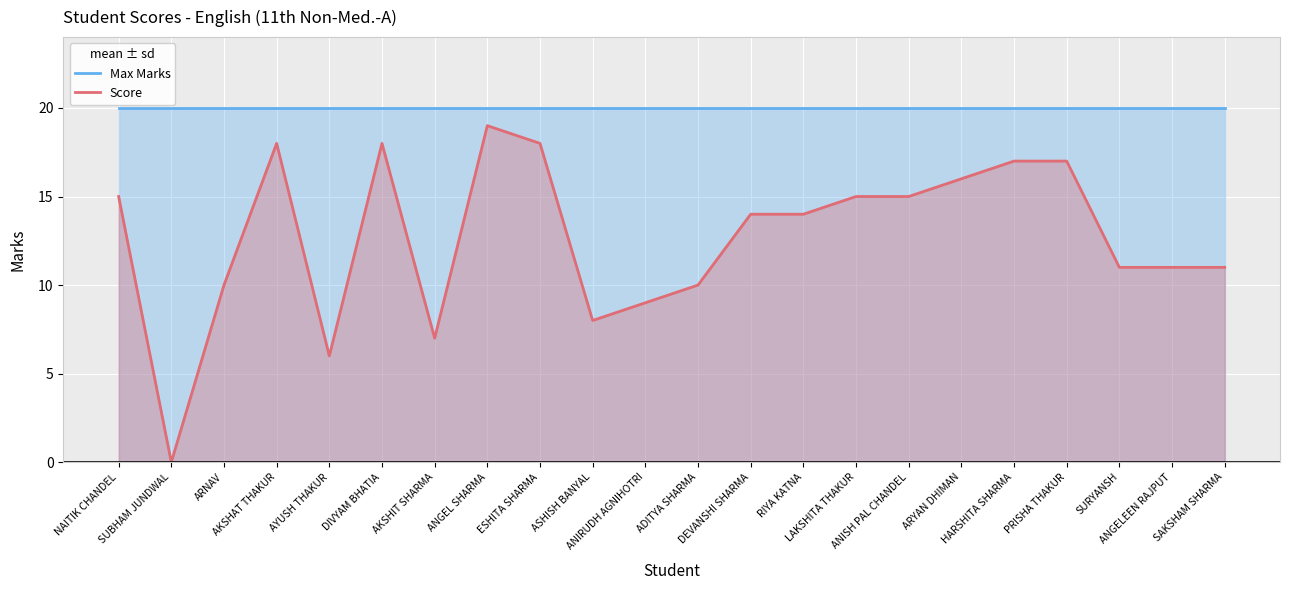

What is the sum of all Score values?

279